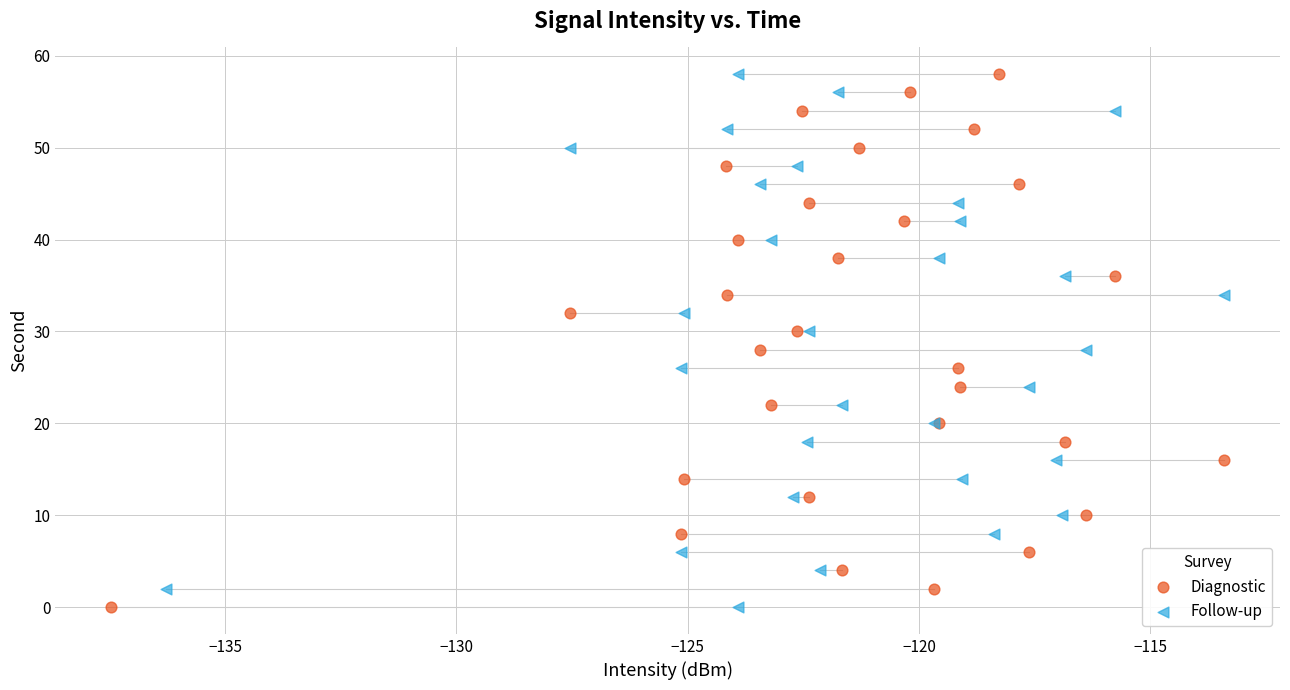

What are all the series names shown in the legend?

Diagnostic, Follow-up